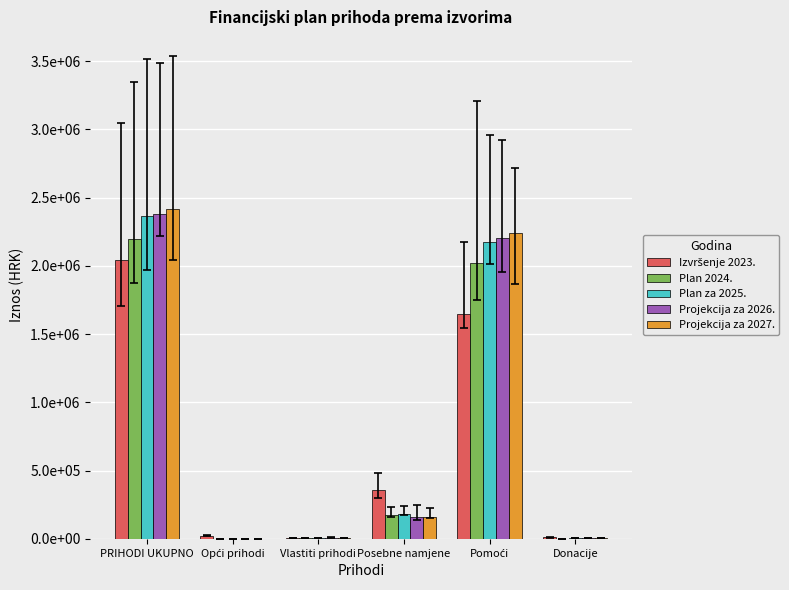

Which series has the largest total across all categories?

Projekcija za 2027.